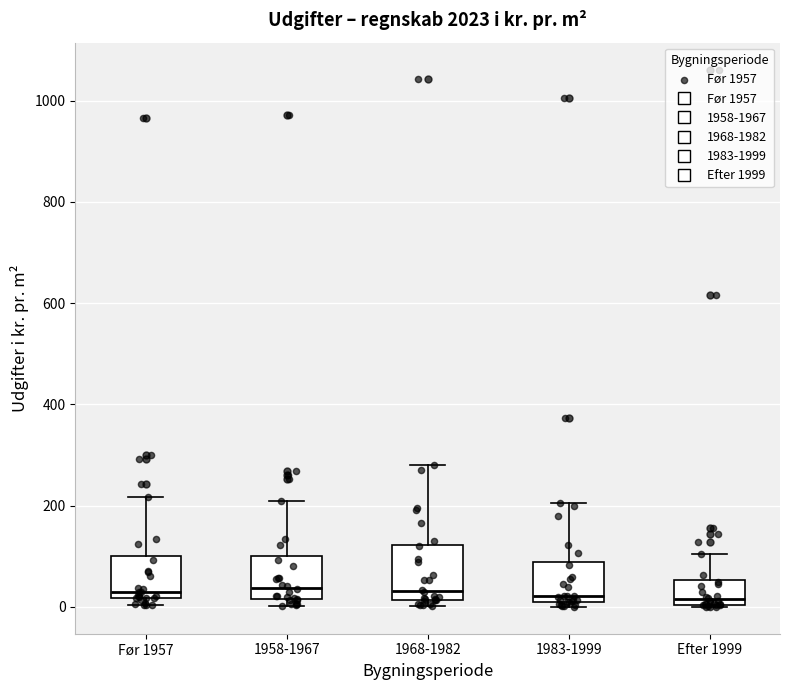

Where does the upper whisker of the box for 1958-1967 end on the y-axis? The values are not printed on the chart, so give them approximately, as read against the axis.

200